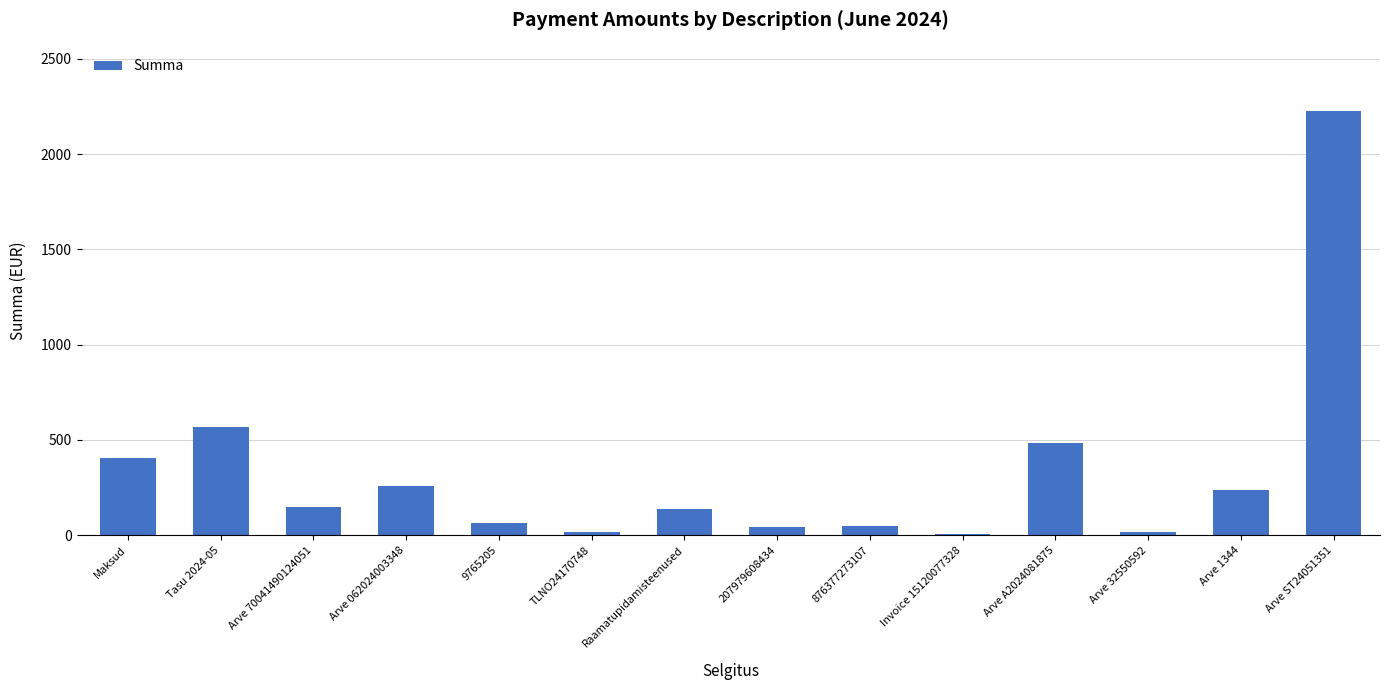

The value at Arve 70041490124051 is 149.2. True or false?

True